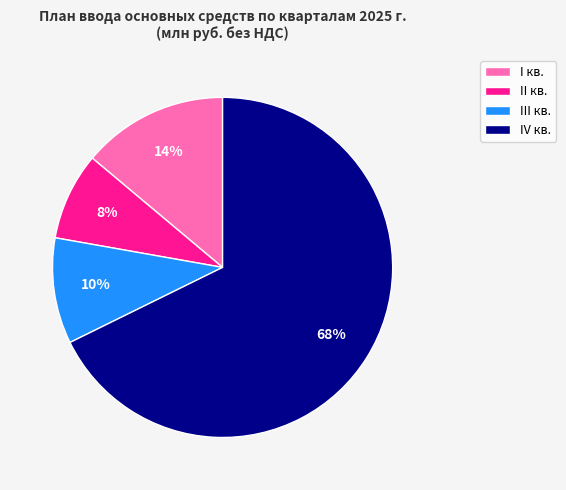

What percentage is the III кв. slice, to the nearest percent?

10%